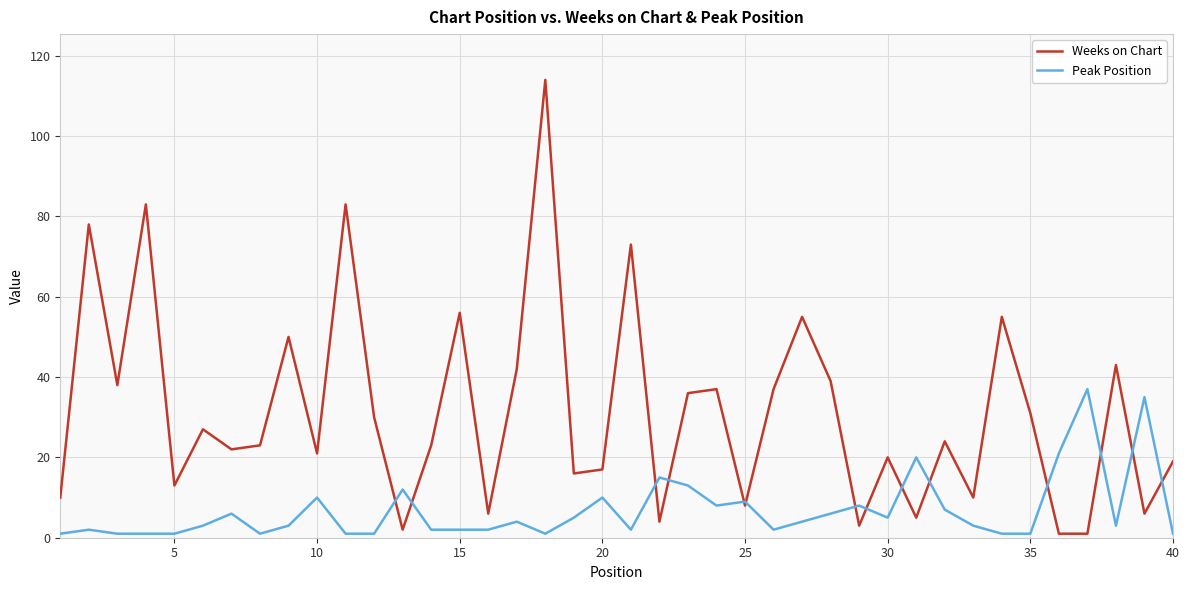

Which series has the widest spread of values?

Weeks on Chart